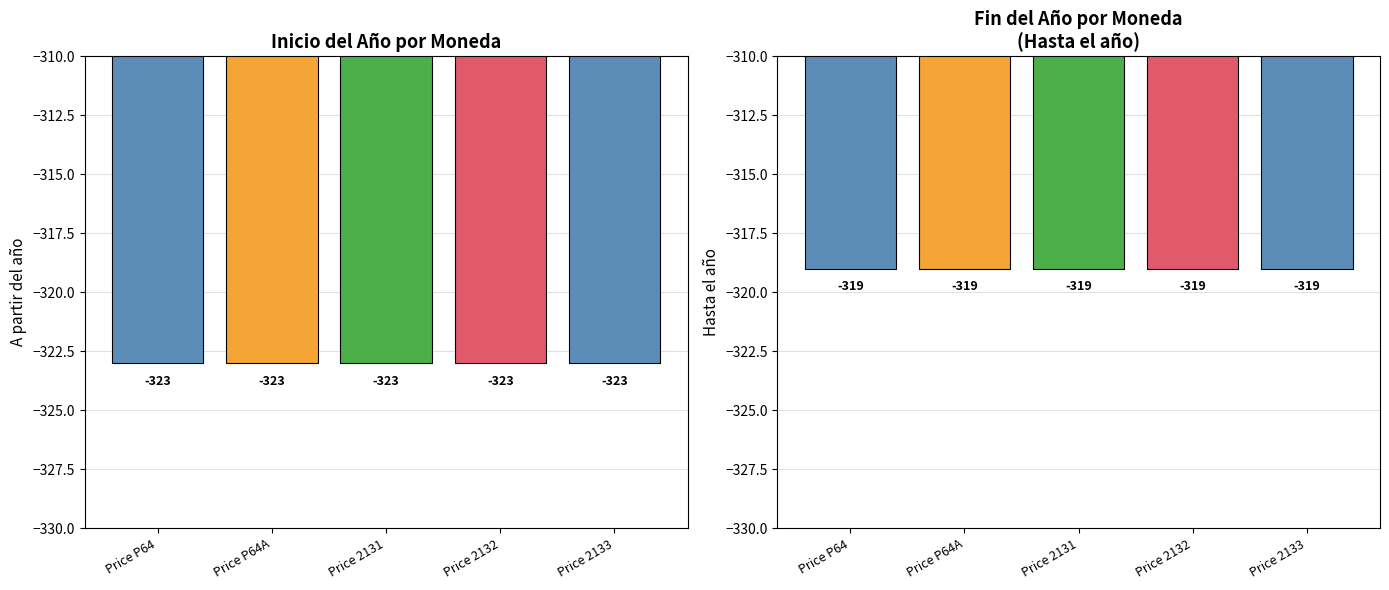

Which series has the largest range (max minus min)?

A partir del año